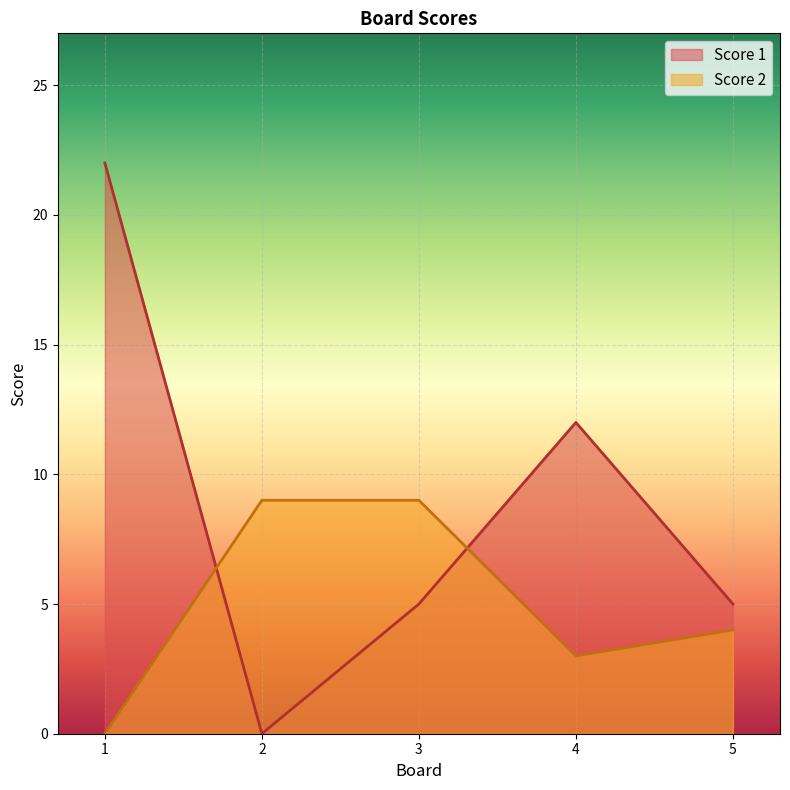

True or false: Score 2 and Score 1 cross at least once.

True